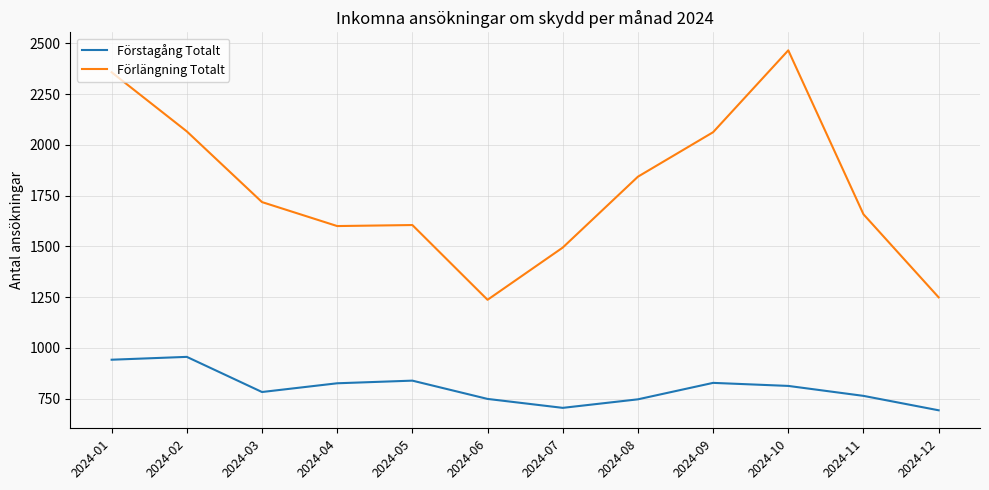

True or false: Förstagång Totalt and Förlängning Totalt cross at least once.

False